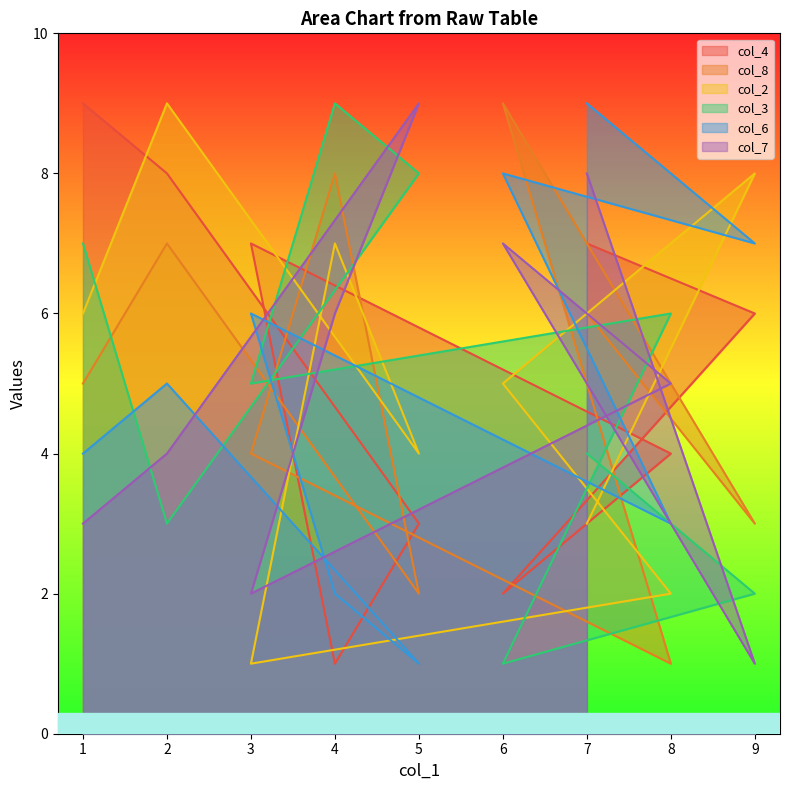

Which category has the highest value across all series?

1